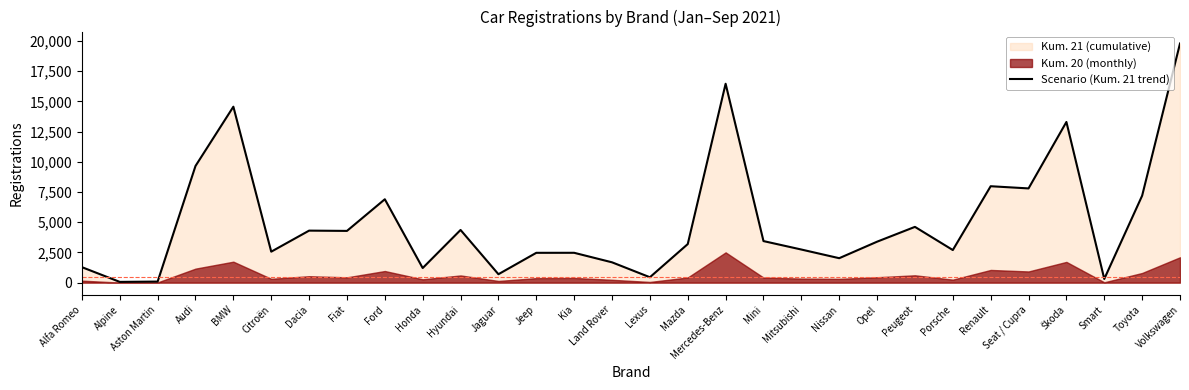

List the labels in order of value, largest first.

Volkswagen, Mercedes-Benz, BMW, Škoda, Audi, Renault, Seat / Cupra, Toyota, Ford, Peugeot, Hyundai, Dacia, Fiat, Mini, Opel, Mazda, Mitsubishi, Porsche, Citroën, Kia, Jeep, Nissan, Land Rover, Alfa Romeo, Honda, Jaguar, Lexus, Smart, Aston Martin, Alpine